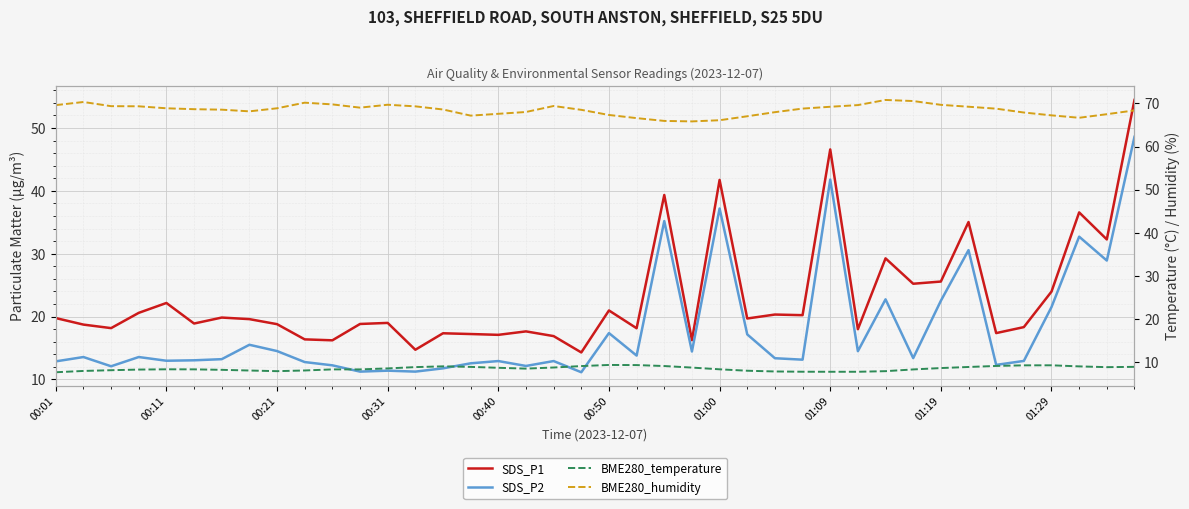

True or false: BME280_temperature and SDS_P1 cross at least once.

False